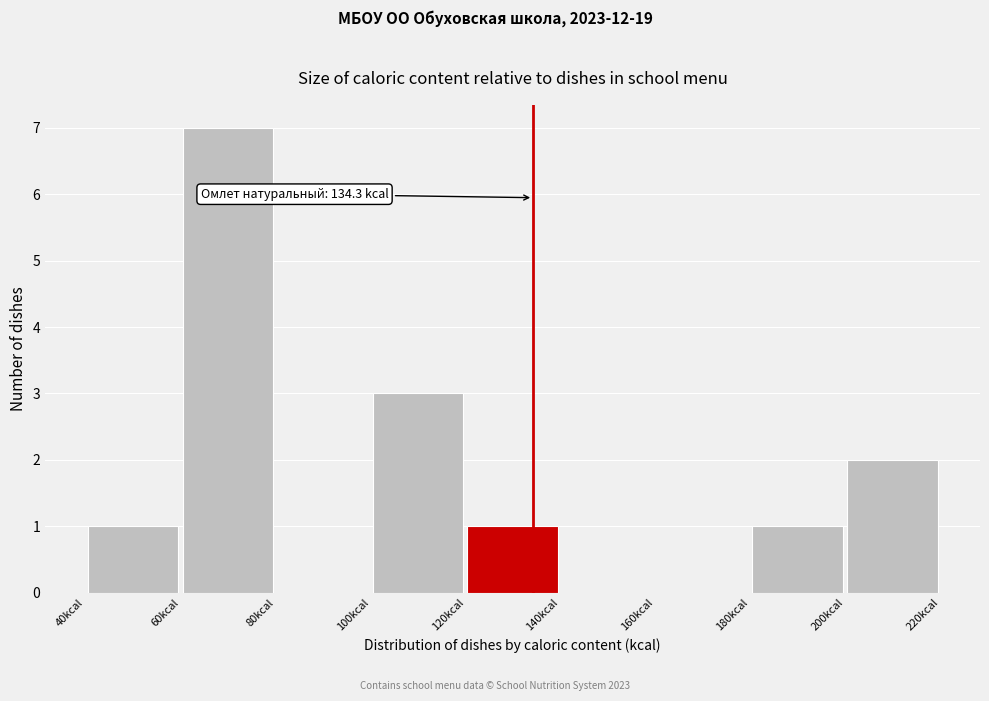

Over which range of the x-axis is the bar tallest?

60 to 80